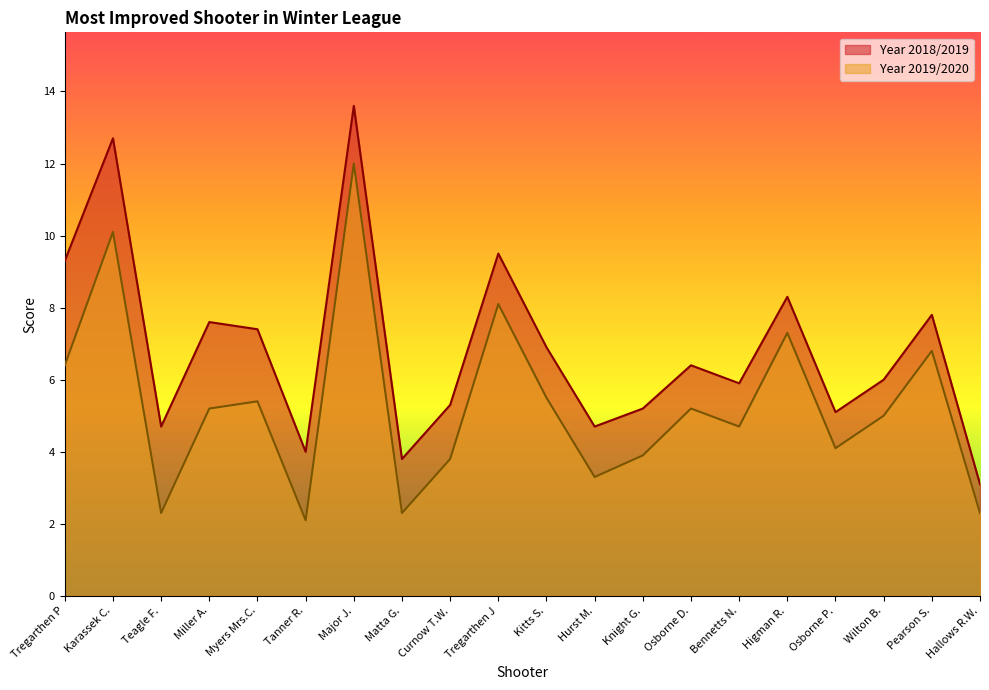

Reading right to left, extract all data points from this chart.

Year 2018/2019: 3.1	7.8	6.0	5.1	8.3	5.9	6.4	5.2	4.7	6.9	9.5	5.3	3.8	13.6	4.0	7.4	7.6	4.7	12.7	9.3
Year 2019/2020: 2.3	6.8	5.0	4.1	7.3	4.7	5.2	3.9	3.3	5.5	8.1	3.8	2.3	12.0	2.1	5.4	5.2	2.3	10.1	6.4